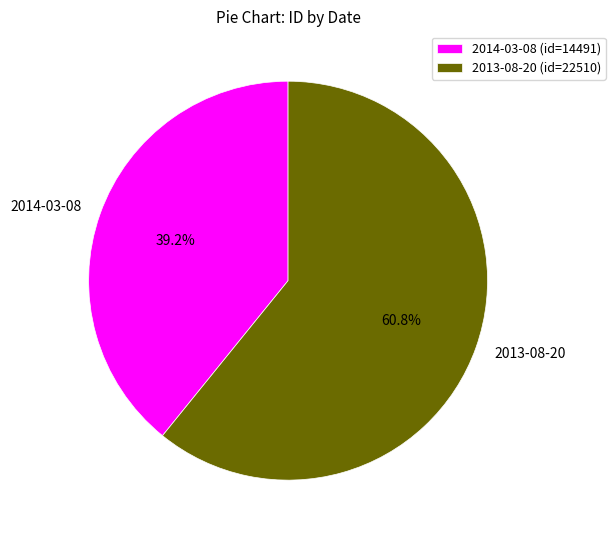

How many segments does this pie chart have?

2